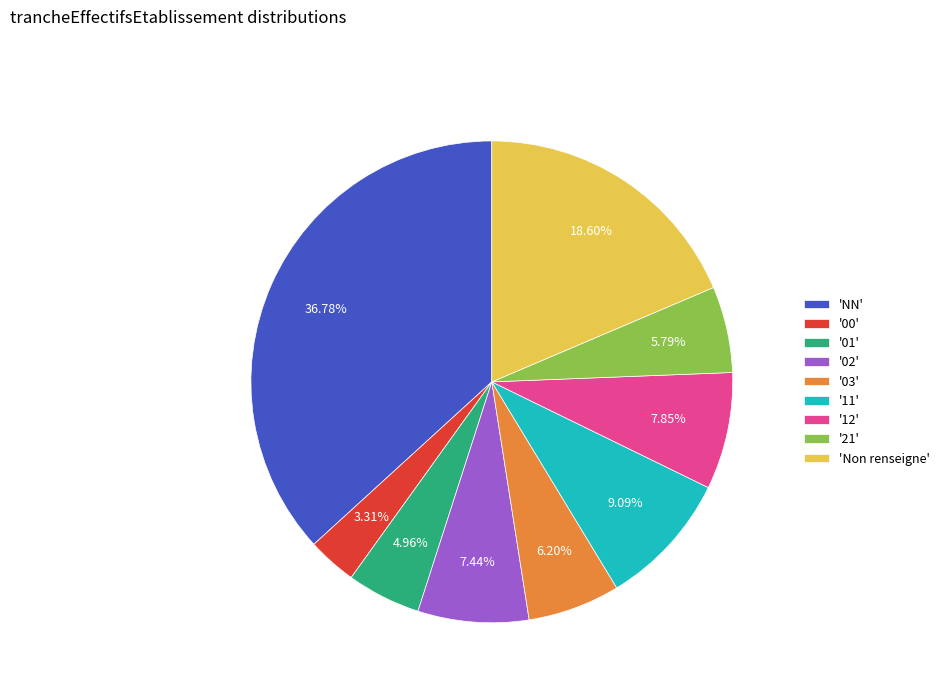

Between 'Non renseigne' and '02', which is larger?

'Non renseigne'